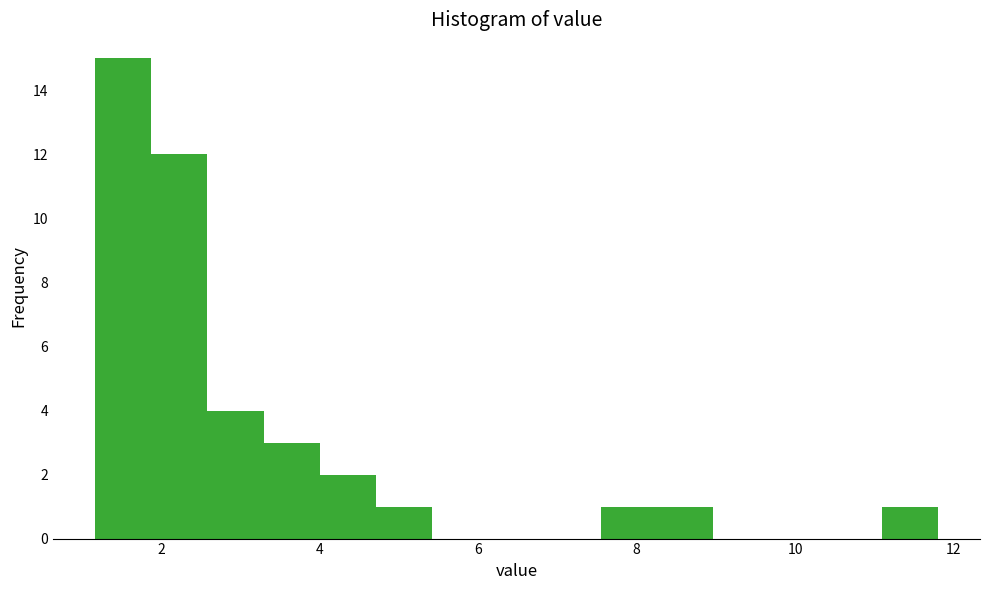

Around what value on the x-axis is the tallest bar? Give the approximate position of its centre, as read against the axis.

1.6